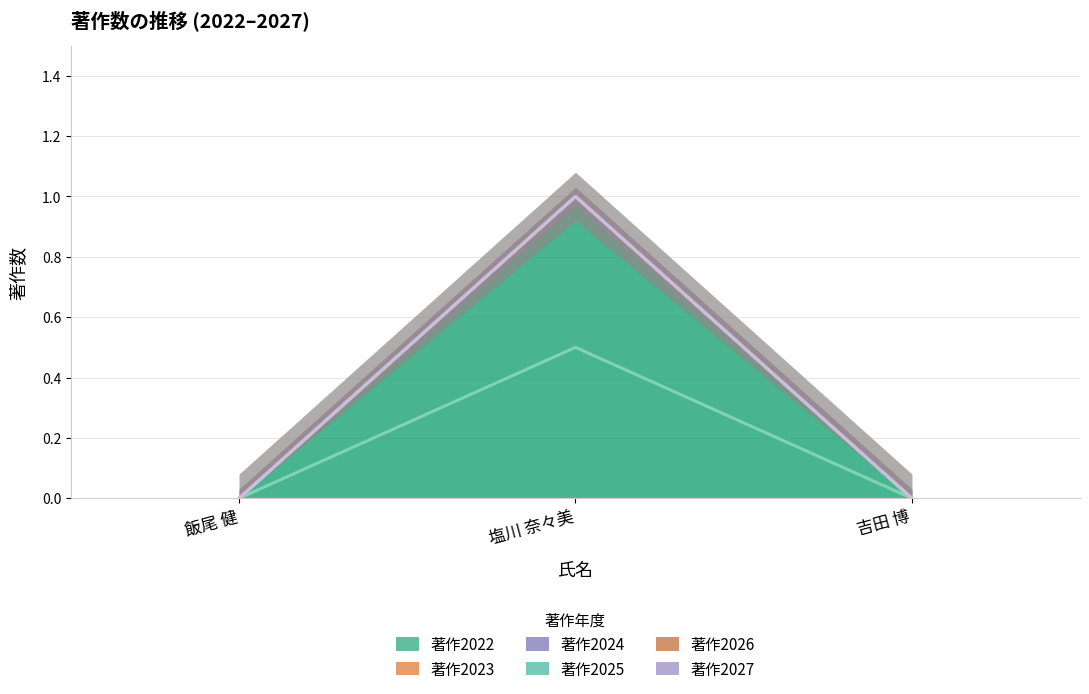

Rank the categories by 著作2026 value from highest to lowest.

塩川 奈々美, 飯尾 健, 吉田 博